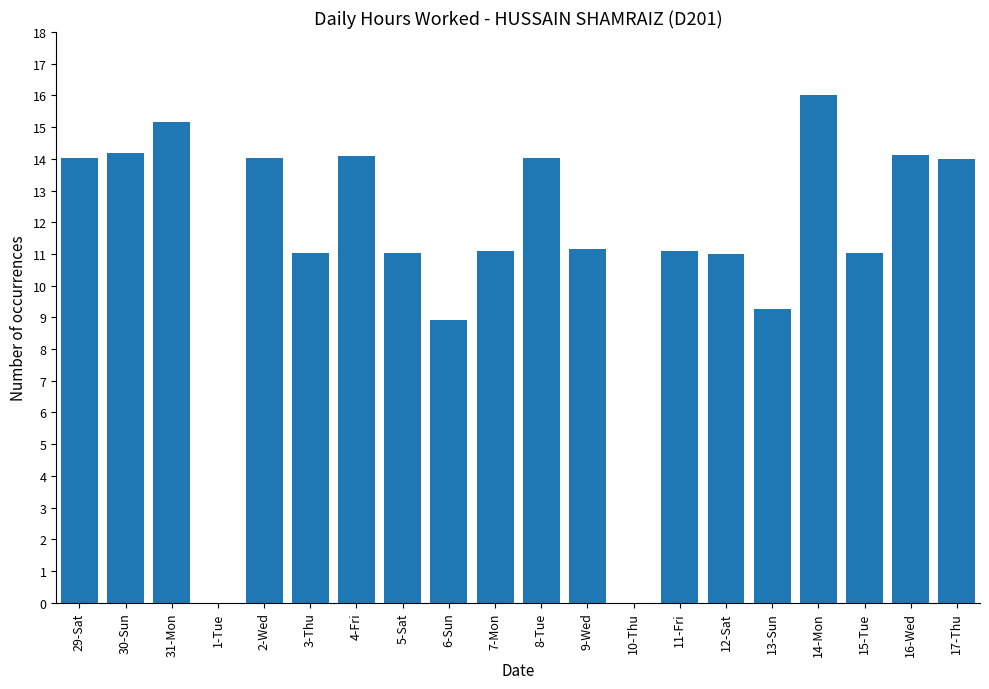

Is it true that the value at 7-Mon is 5.9?

False